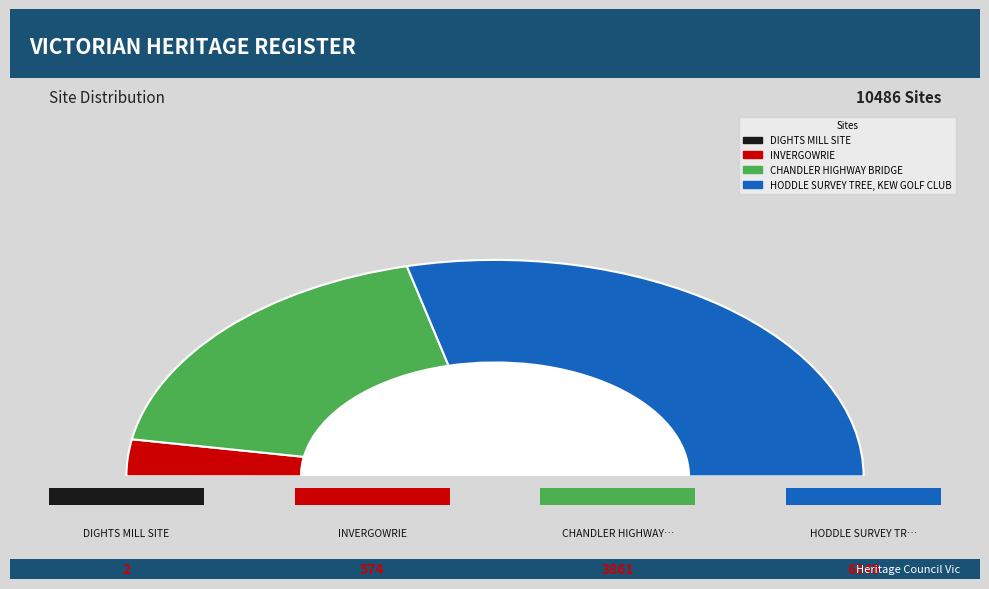

Rank the categories by value from highest to lowest.

HODDLE SURVEY TREE, KEW GOLF CLUB, CHANDLER HIGHWAY BRIDGE, INVERGOWRIE, DIGHTS MILL SITE